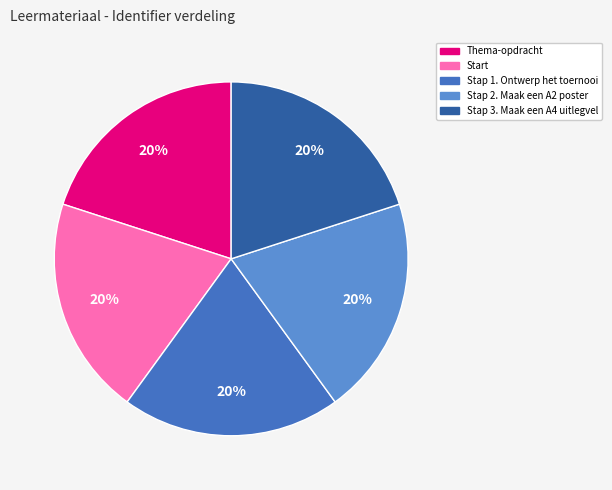

True or false: Stap 3. Maak een A4 uitlegvel accounts for 11% of the total.

False